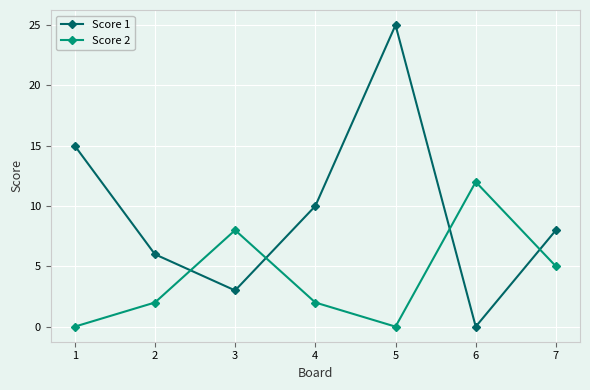

What is the difference between the Score 2 values at 7 and 5?

5